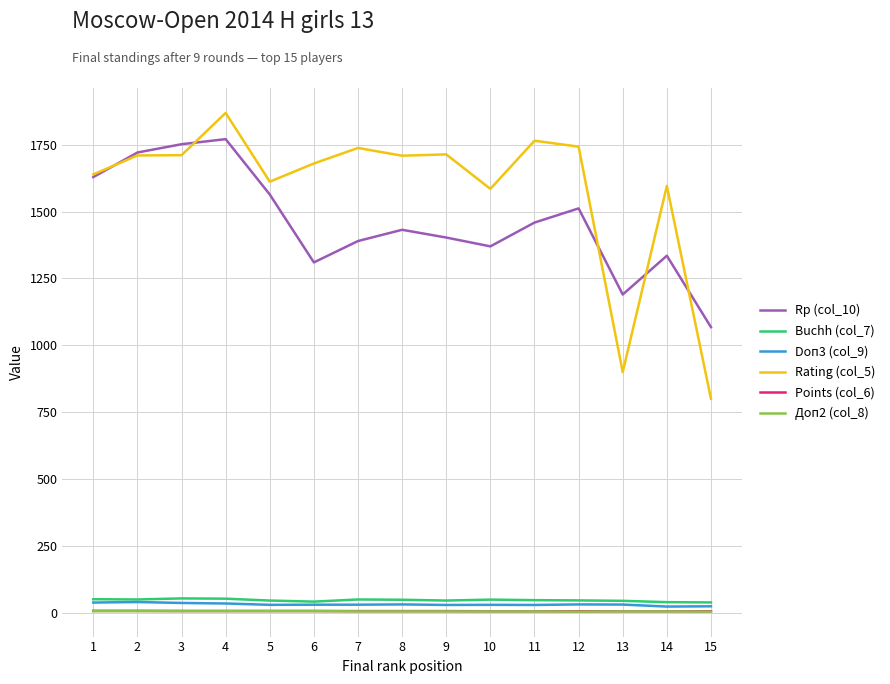

The value of Rating (col_5) at 9 is 1714.0. True or false?

True